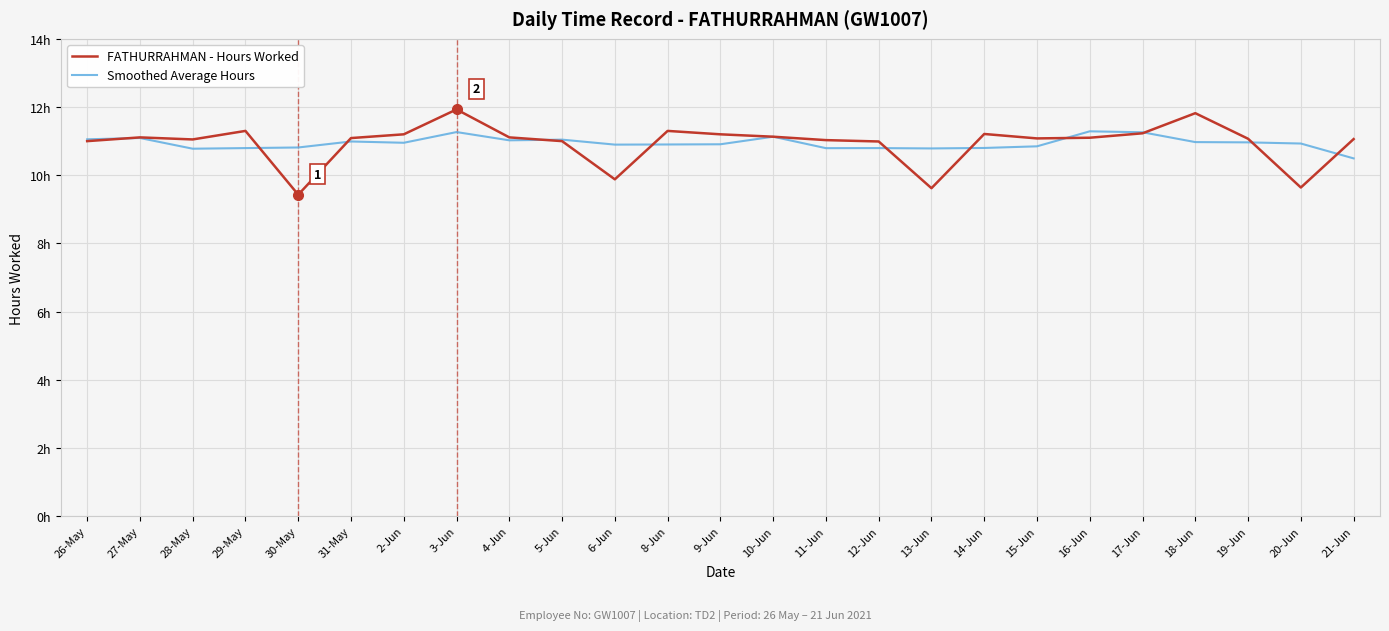

Reading left to right, transcribe all the data shown in this chart.

FATHURRAHMAN - Hours Worked: 11.0	11.1	11.1	11.3	9.4	11.1	11.2	11.9	11.1	11.0	9.9	11.3	11.2	11.1	11.0	11.0	9.6	11.2	11.1	11.1	11.2	11.8	11.1	9.6	11.1
Smoothed Average Hours: 11.1	11.1	10.8	10.8	10.8	11.0	11.0	11.3	11.0	11.0	10.9	10.9	10.9	11.1	10.8	10.8	10.8	10.8	10.8	11.3	11.3	11.0	11.0	10.9	10.5